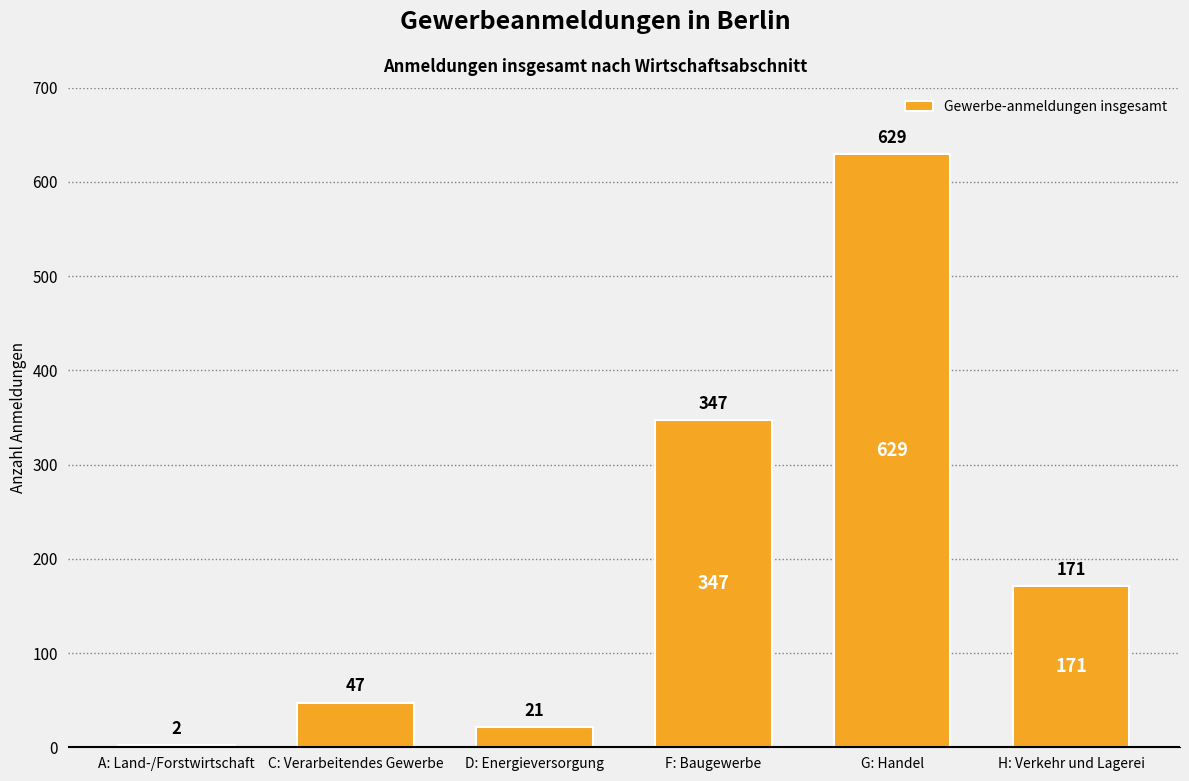

Read the value at G: Handel.

629